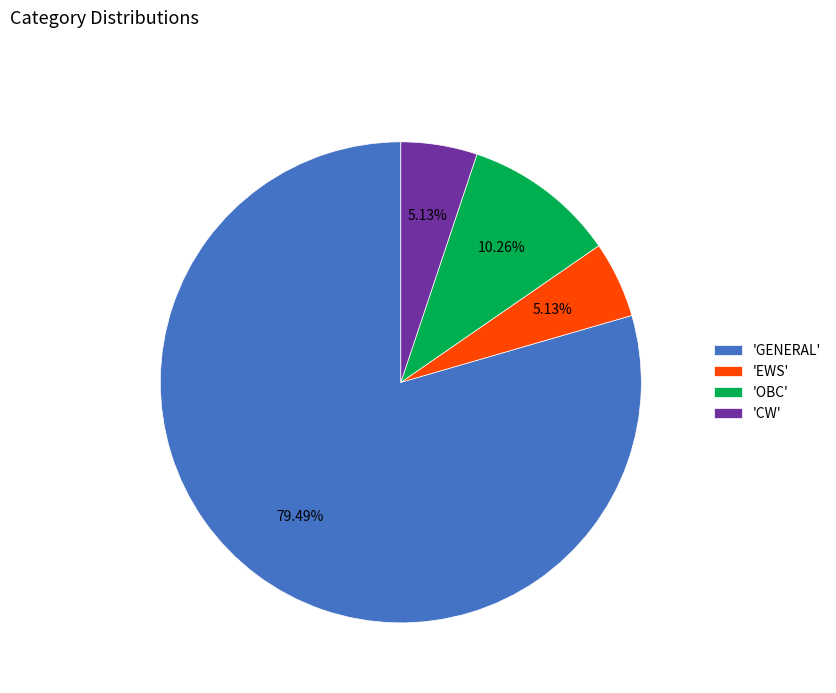

Which category has the biggest portion of the pie?

'GENERAL'